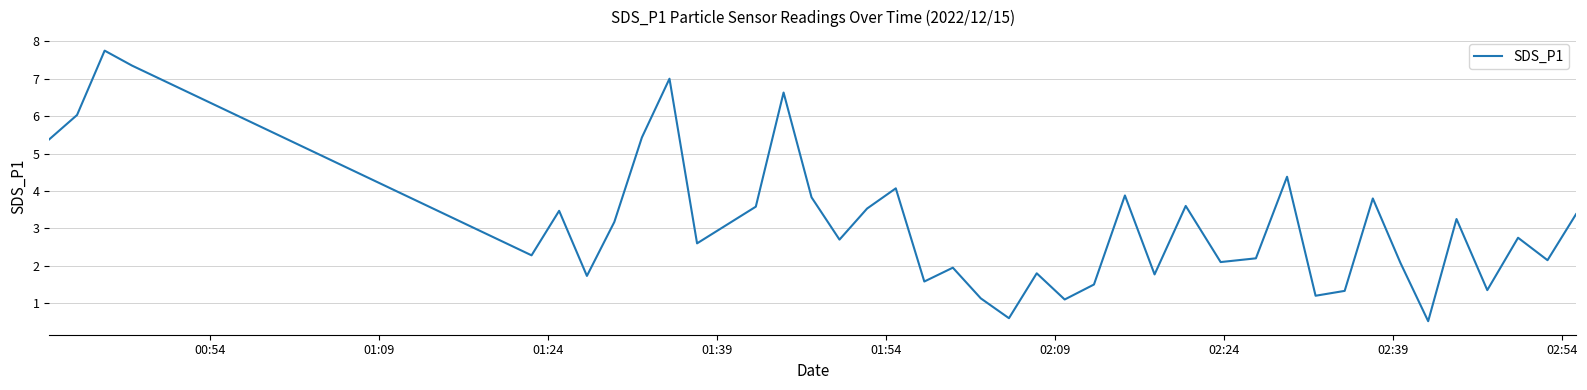

How many categories are shown in the chart?

40